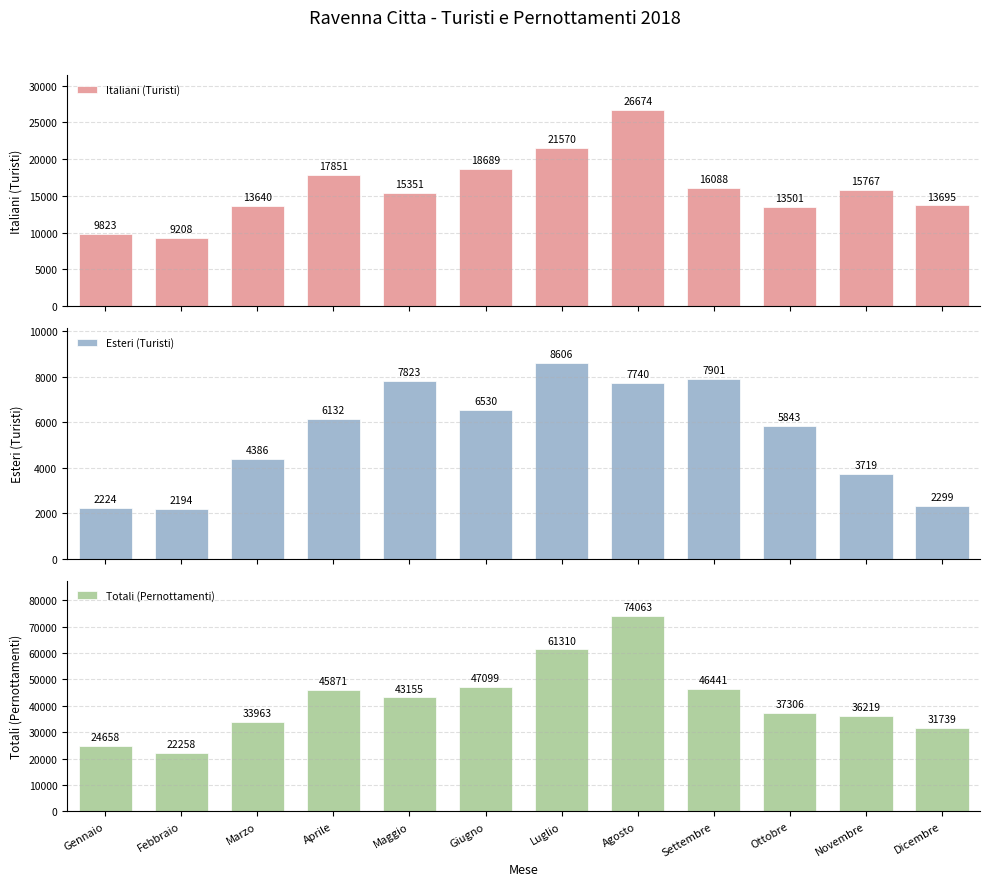

What is the average value of the Esteri (Turisti) series?

5450